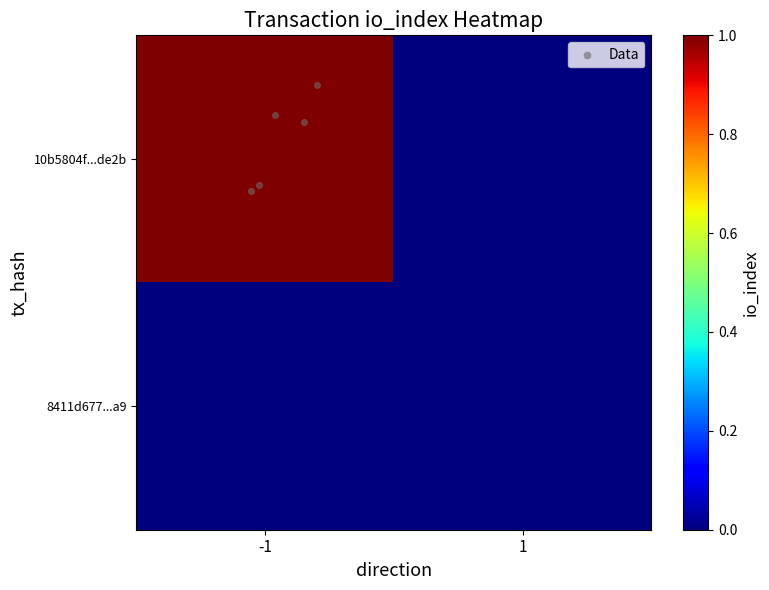

Between -1 and 1, which series saw the biggest shift?

10b5804f91d7dd432e1a283ce4e69a89694de2b